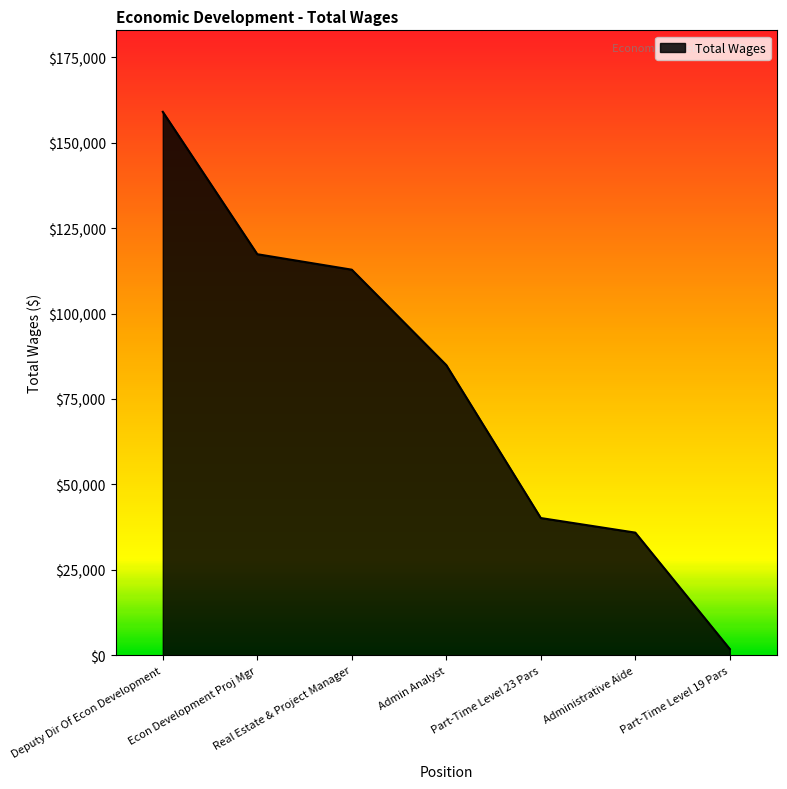

At which label is the value closest to 80443?

Admin Analyst